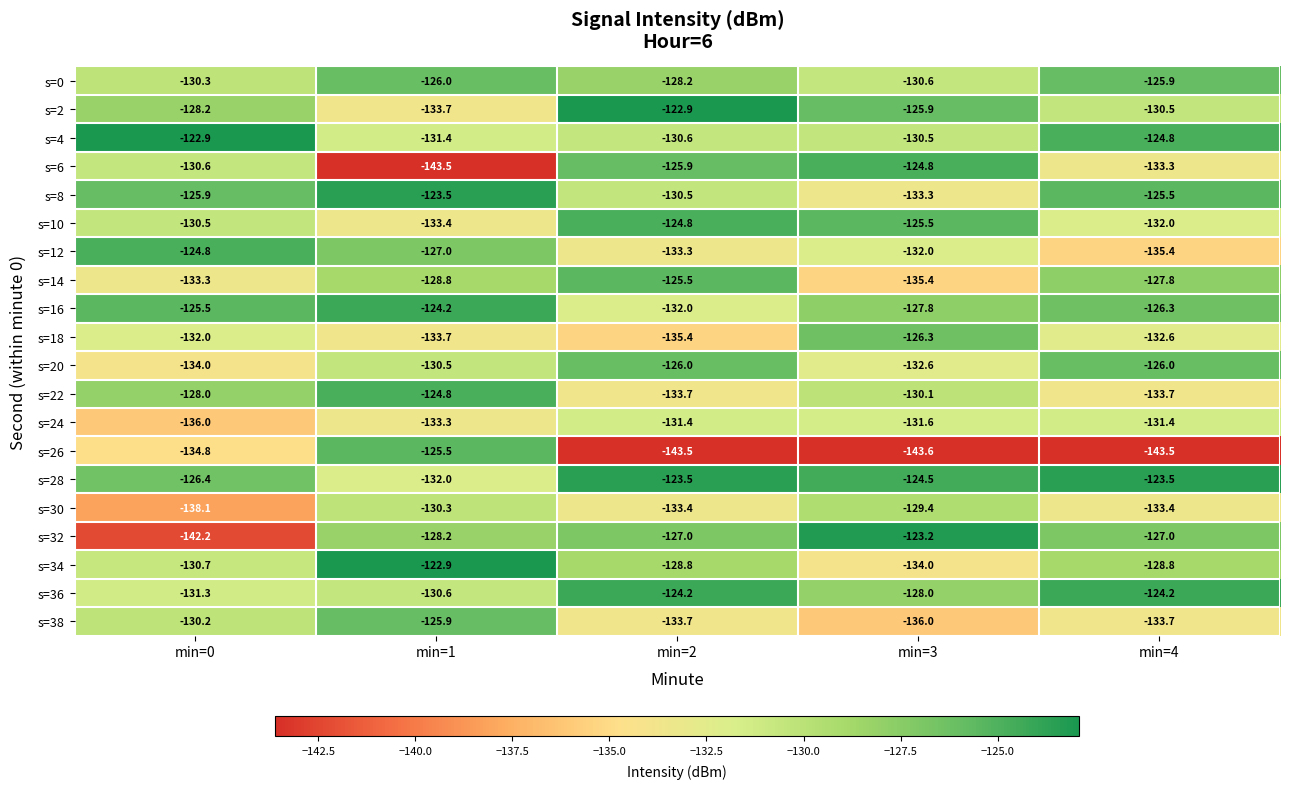

Between min=2 and min=4, which series saw the biggest shift?

s=2